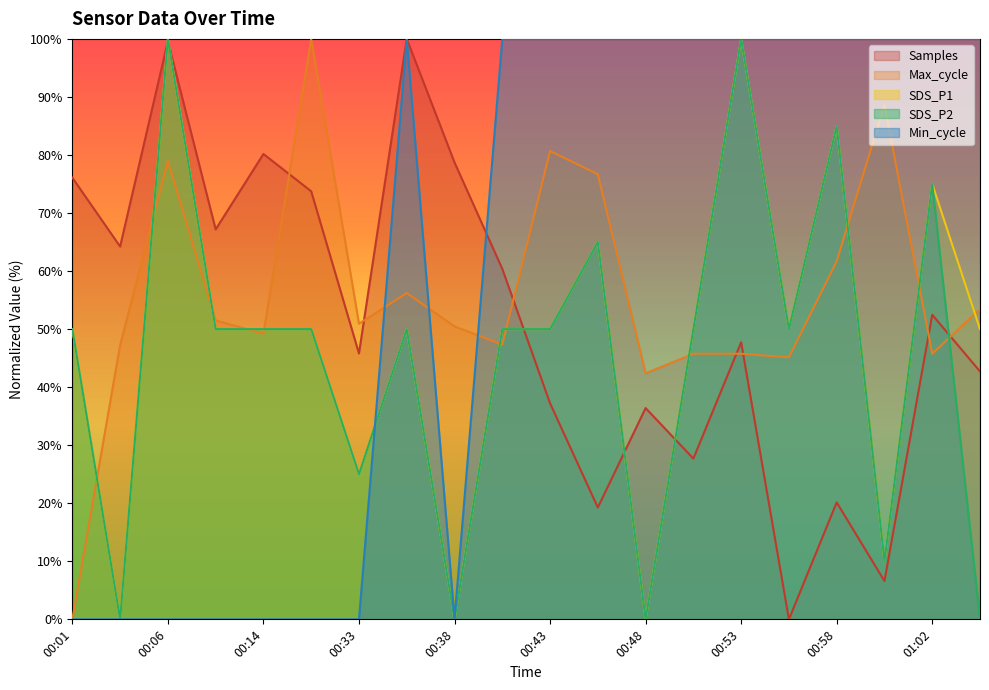

At which category does Samples reach its first local valley?

00:04